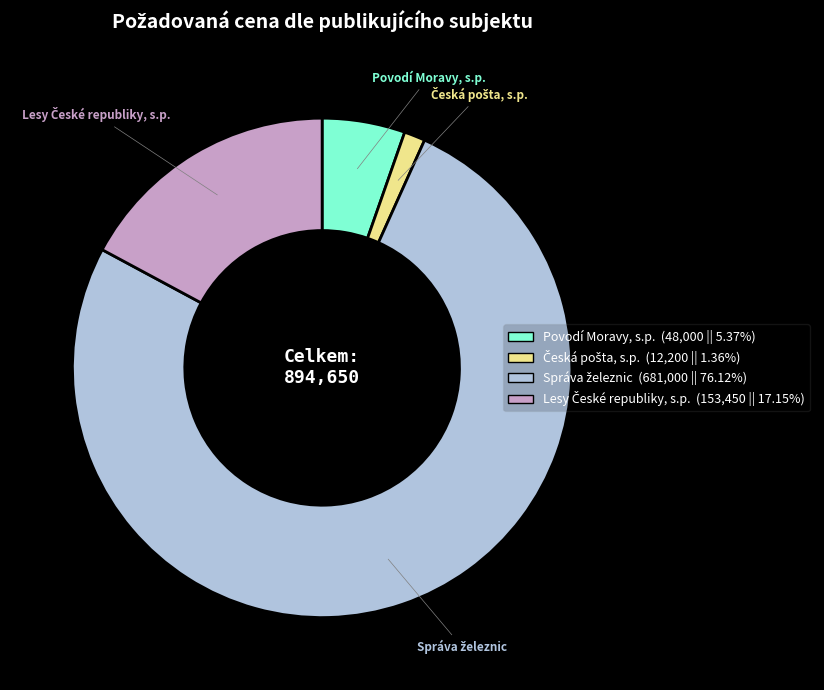

Is there any slice that represents more than half of the pie?

Yes